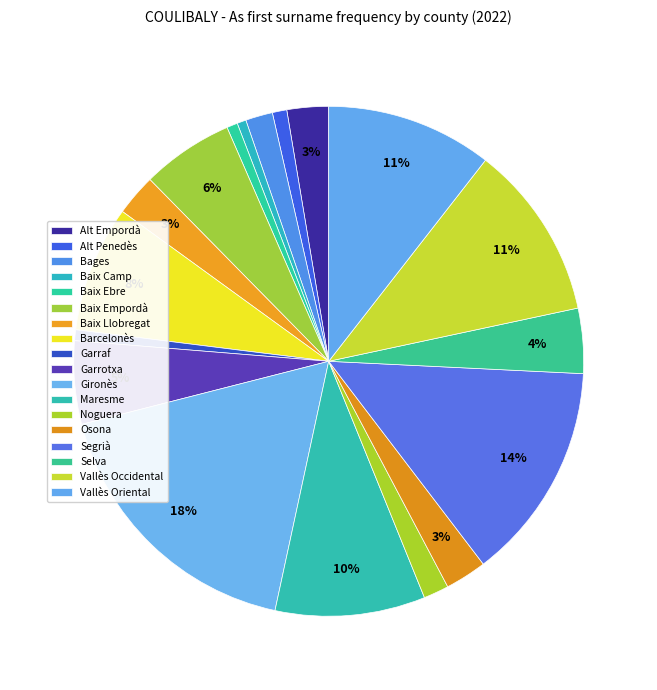

How many slices are in this pie chart?

18